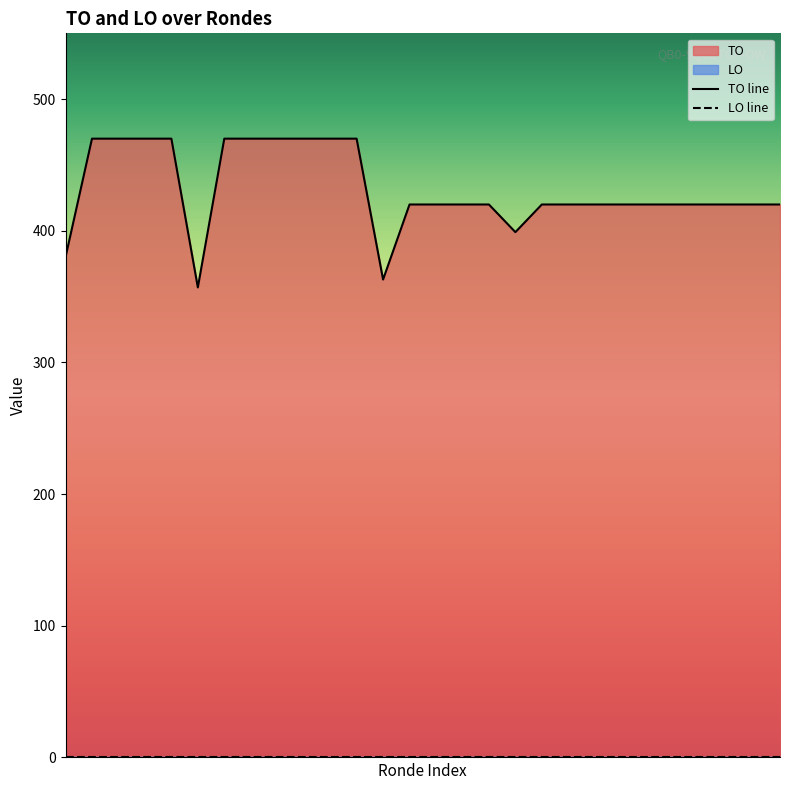

True or false: LO line and TO line intersect in this chart.

False